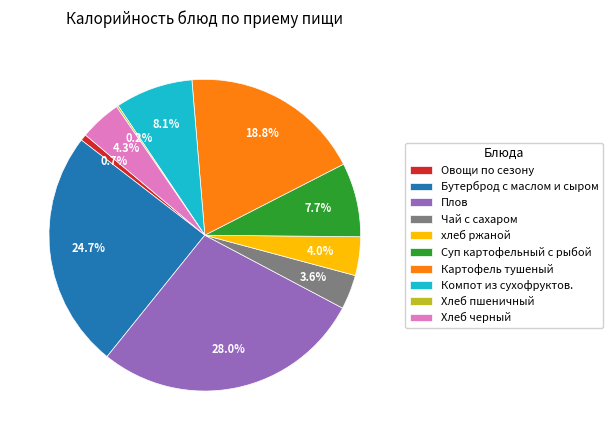

The Чай с сахаром slice represents 4% of the pie. True or false?

True